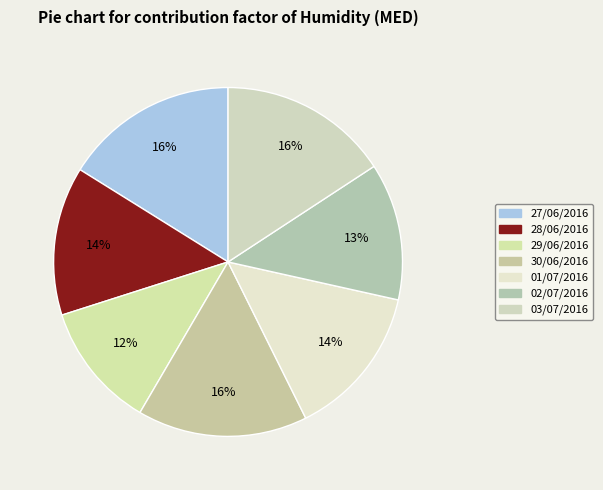

How many segments does this pie chart have?

7